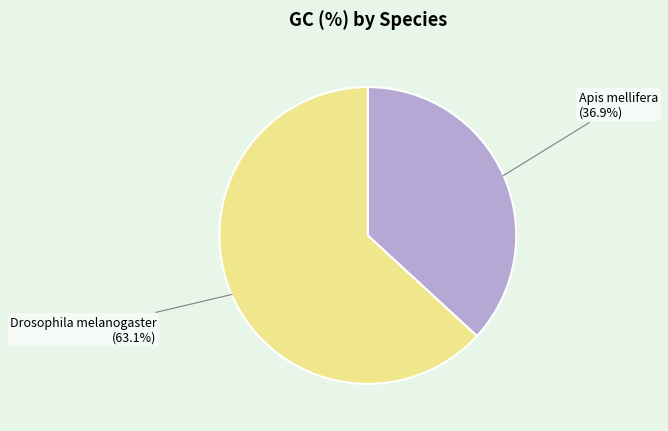

What is the largest slice in the pie chart?

Drosophila melanogaster